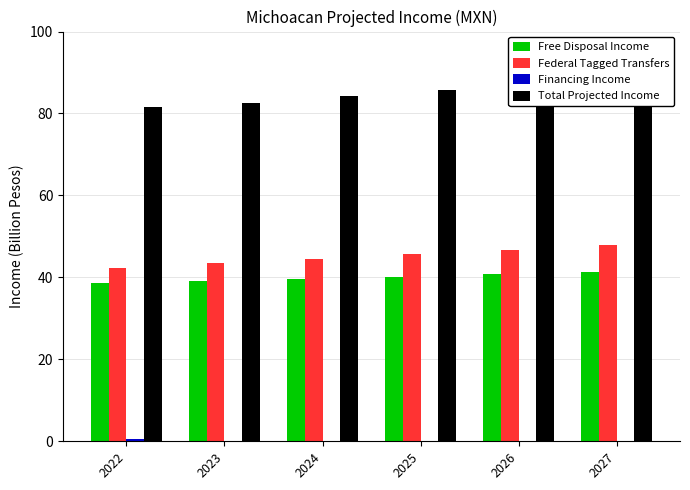

Reading left to right, transcribe all the data shown in this chart.

Free Disposal Income: 2022=38.7	2023=39.2	2024=39.7	2025=40.2	2026=40.7	2027=41.3
Federal Tagged Transfers: 2022=42.4	2023=43.4	2024=44.5	2025=45.6	2026=46.8	2027=48.0
Financing Income: 2022=0.5	2023=0.0	2024=0.0	2025=0.0	2026=0.0	2027=0.0
Total Projected Income: 2022=81.5	2023=82.6	2024=84.2	2025=85.9	2026=87.5	2027=89.2